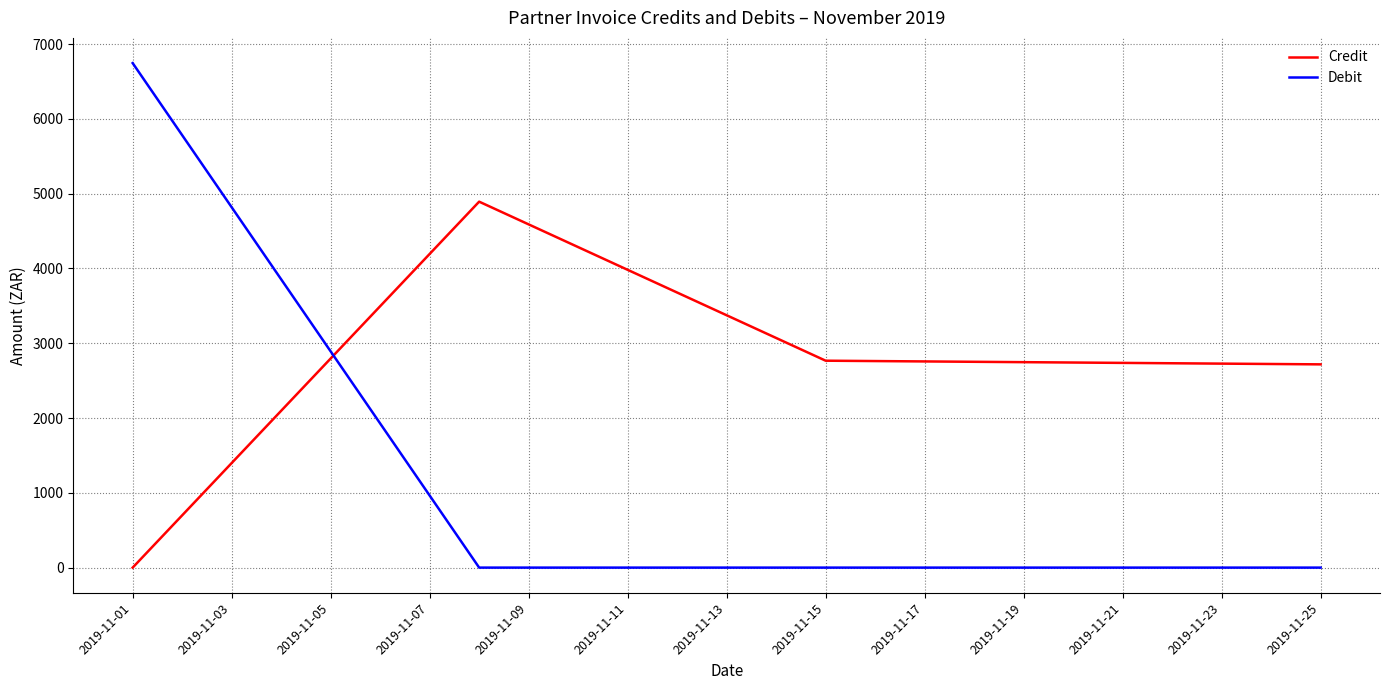

Which series has the widest spread of values?

Debit